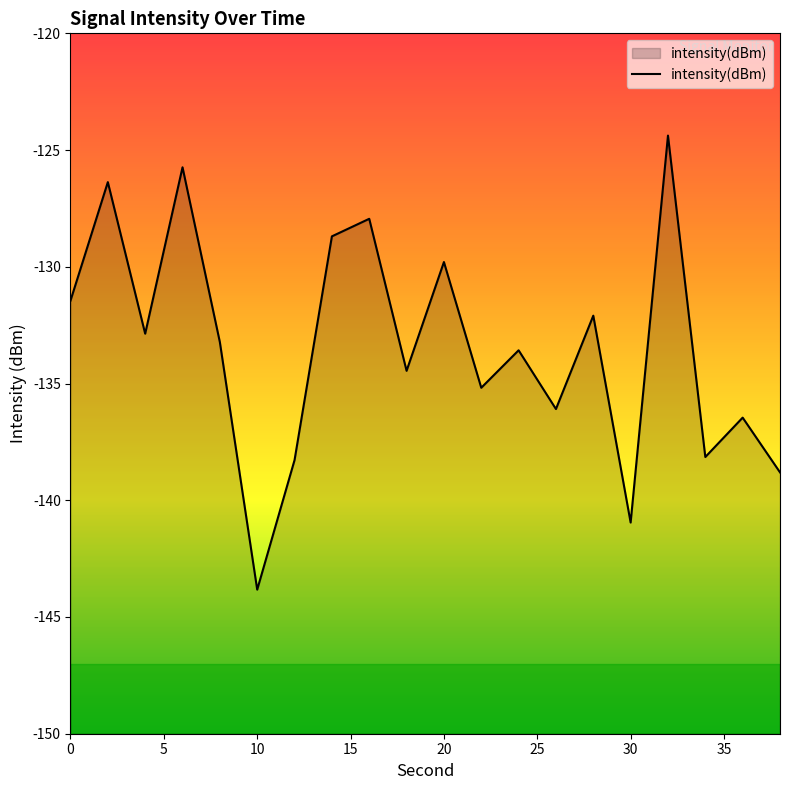

Where is the first local maximum?

2